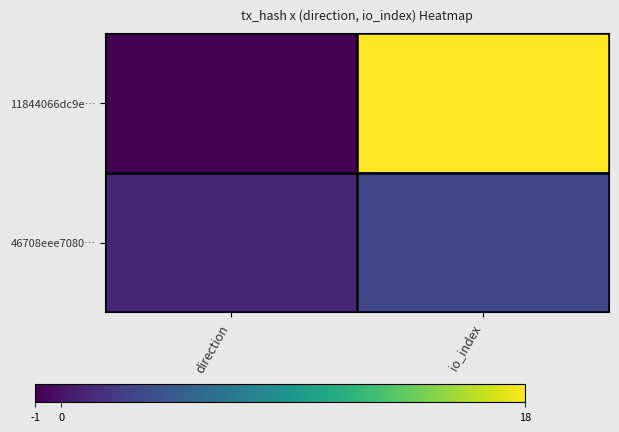

Rank the series by their average value, from lowest to highest.

46708eee7080…, 11844066dc9e…